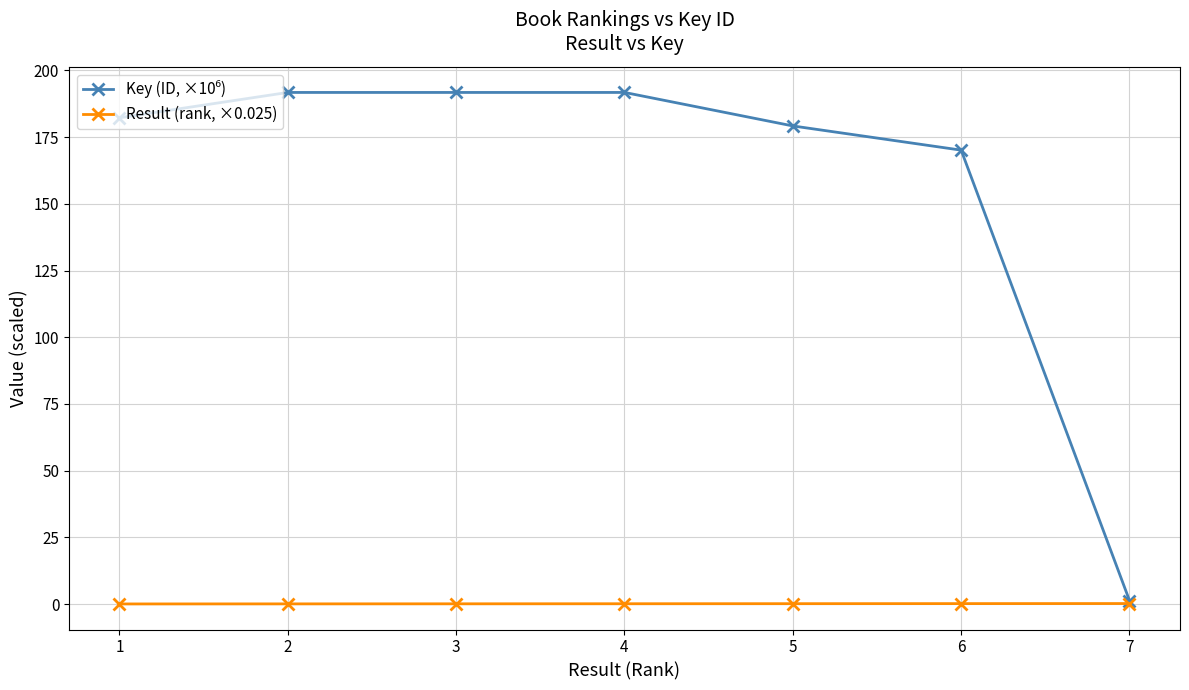

What is the maximum value shown in the chart?

191.8